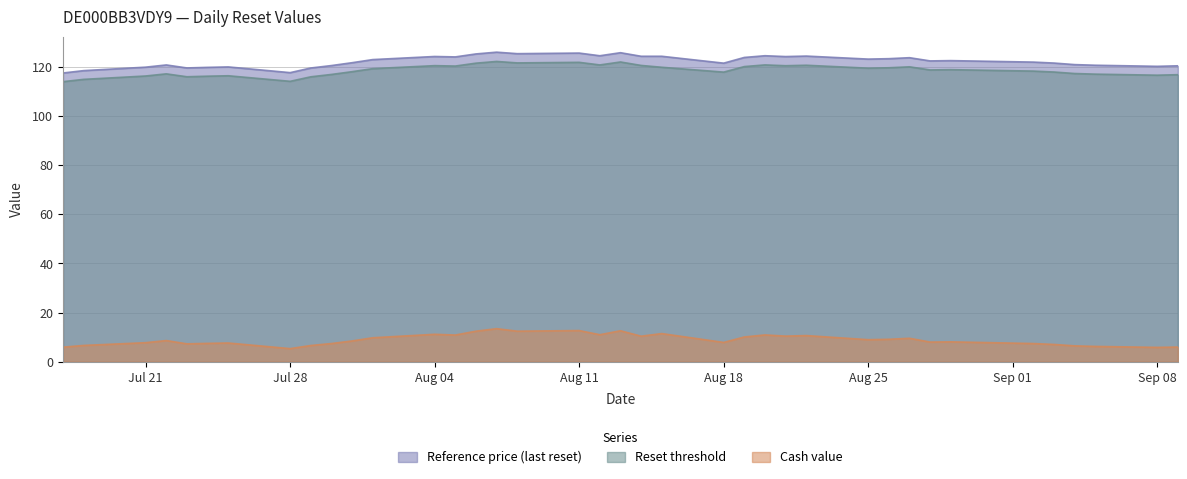

How many values in the Reset threshold series exceed 118?

21